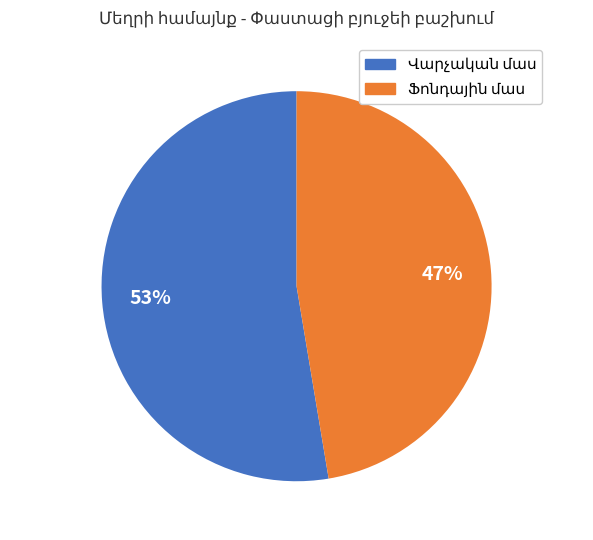

How many segments does this pie chart have?

2